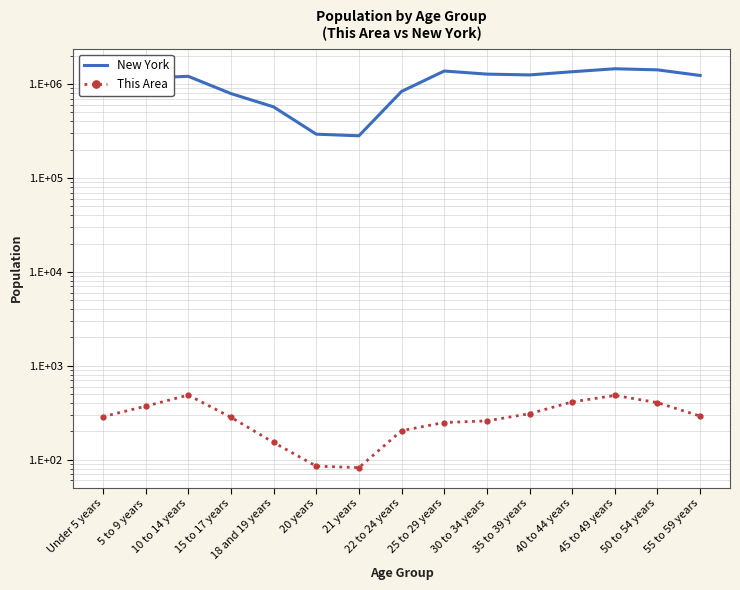

What is the label of the 5th point from the right?

35 to 39 years